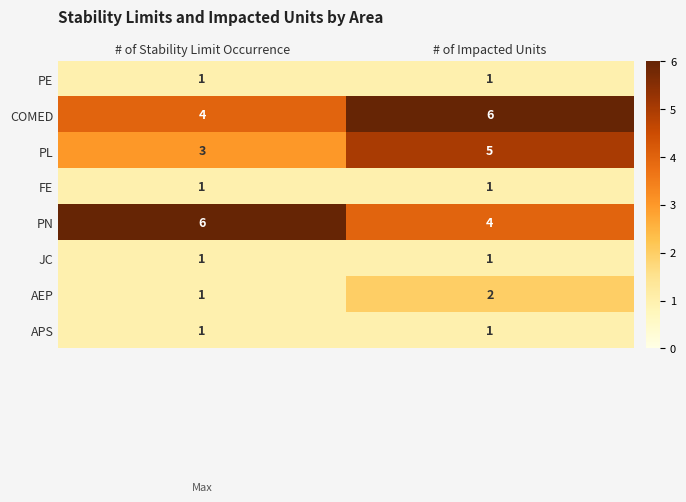

What is the sum of all PL values?

8